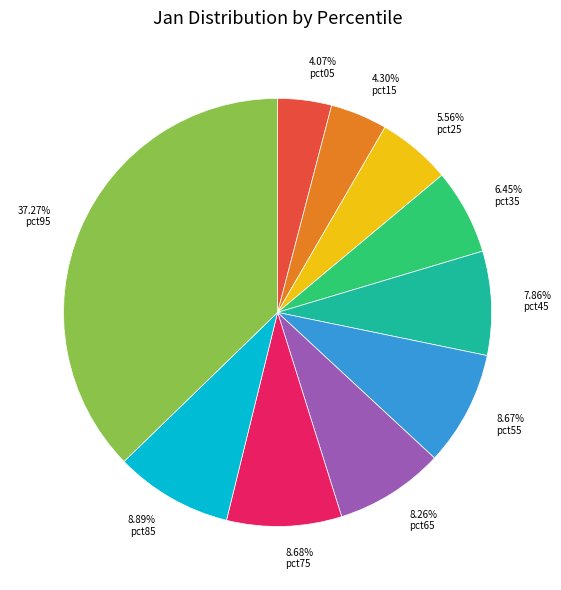

Combined, what portion of the pie is pct65 and pct35?

14.7%